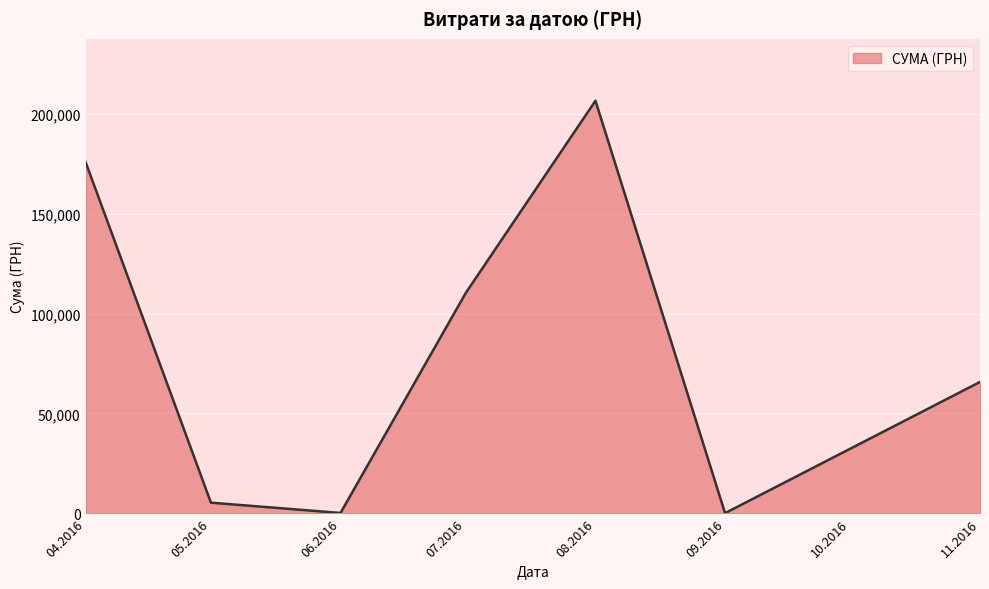

What is the difference between the maximum and minimum values?

206547.1